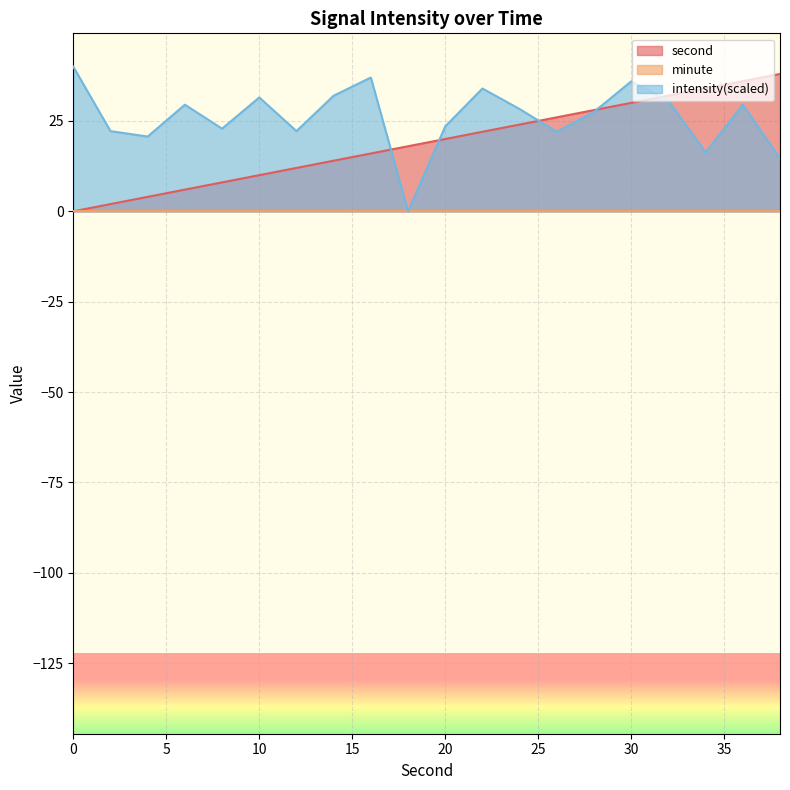

What value does the second series have at 34?

34.0